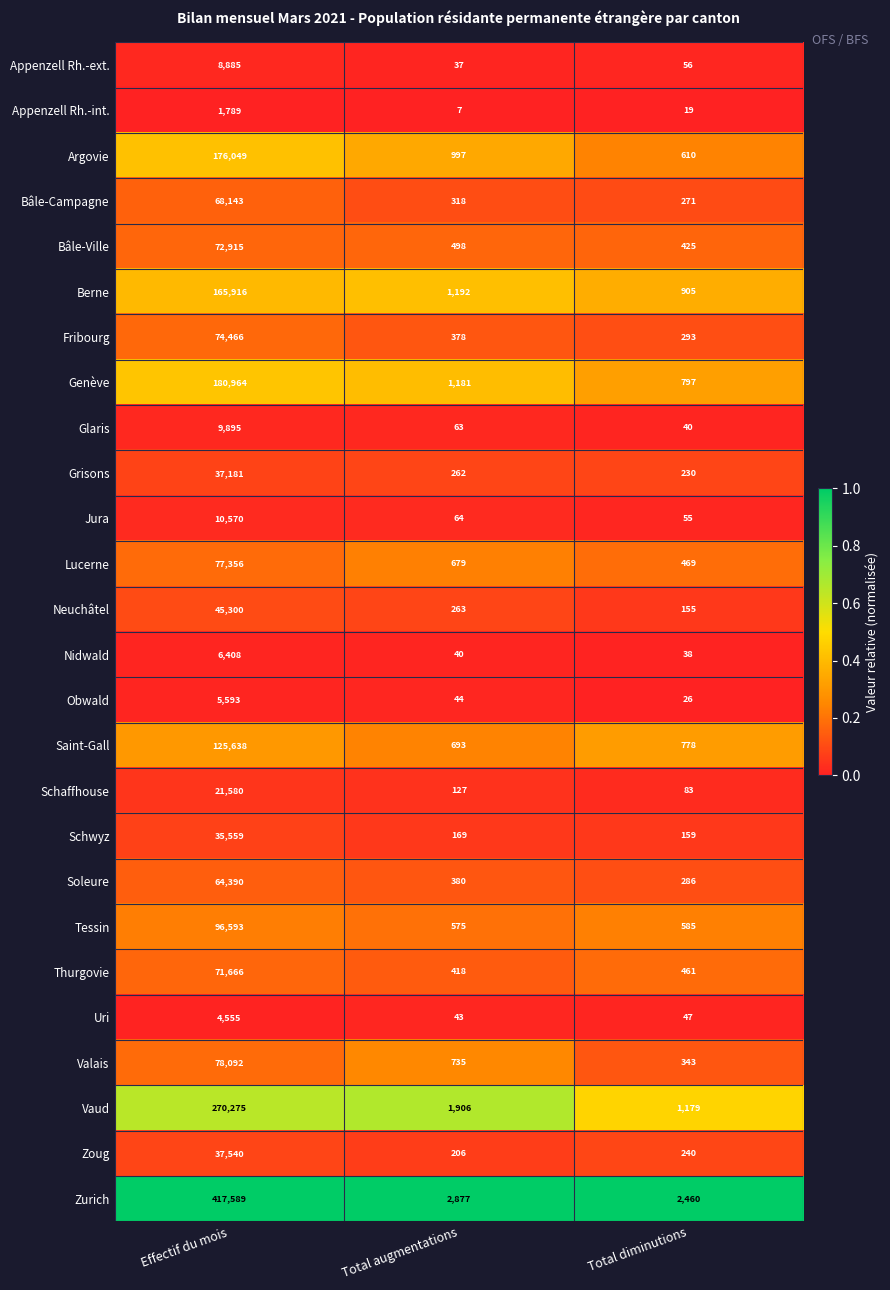

What is the difference between the Soleure values at Total augmentations and Effectif du mois?

64010